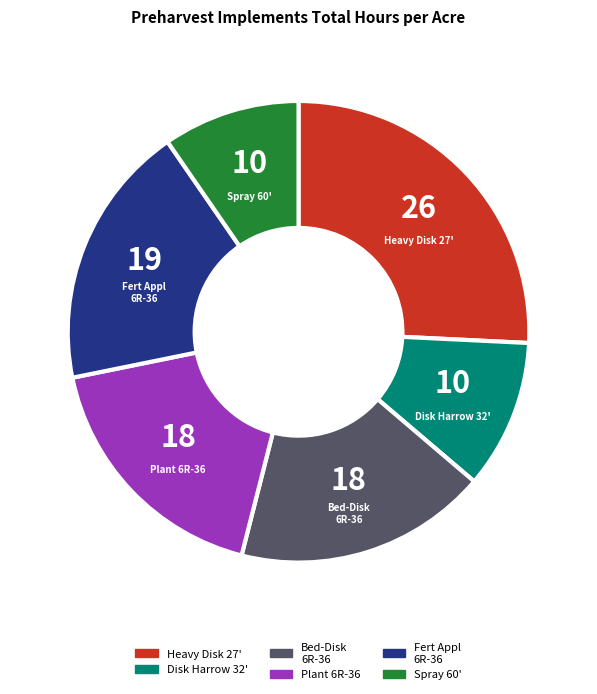

Is there a majority slice in this chart?

No